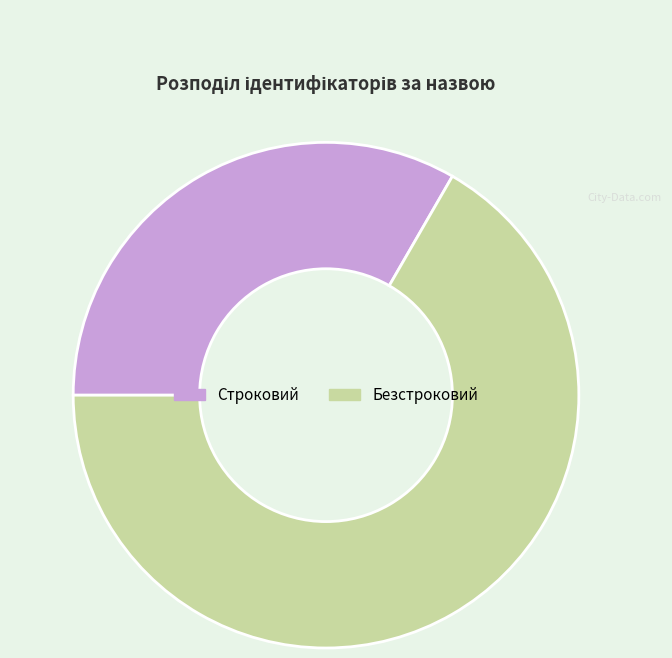

Rank the categories by value from highest to lowest.

Безстроковий, Строковий